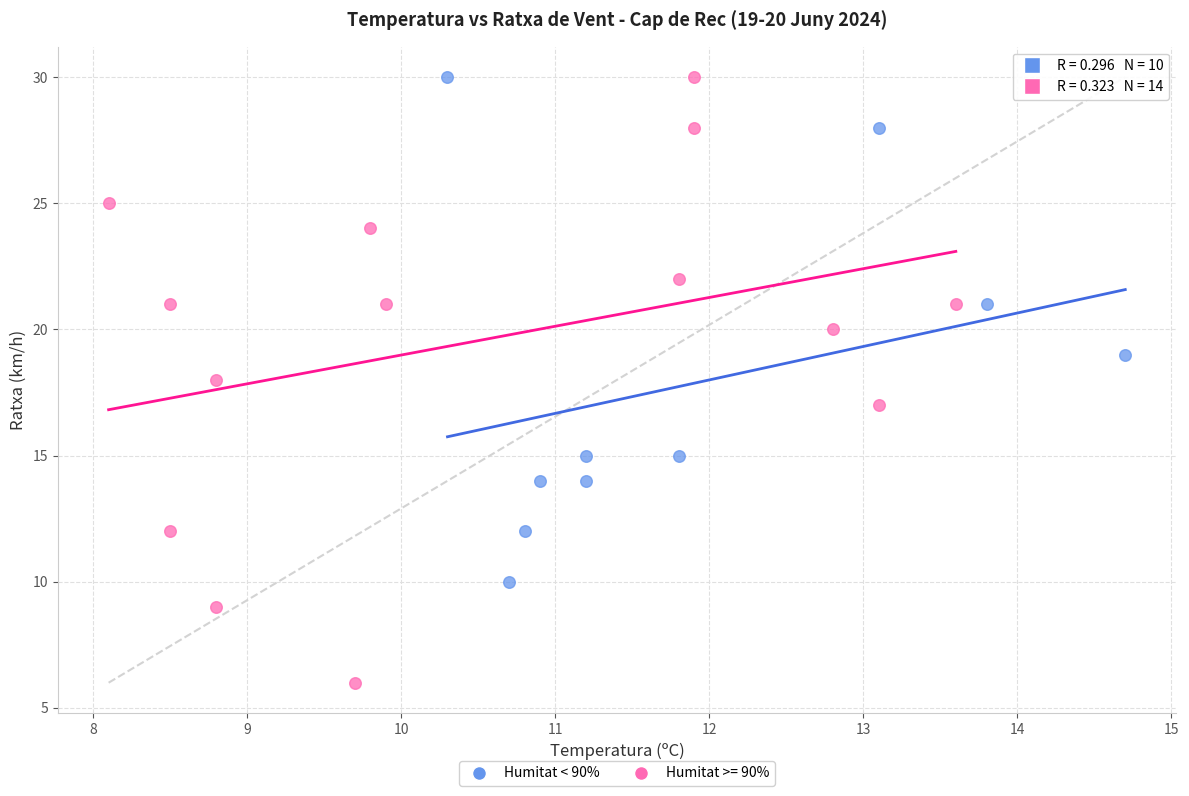

Which series contains the lowest Y value?

Humitat >= 90%